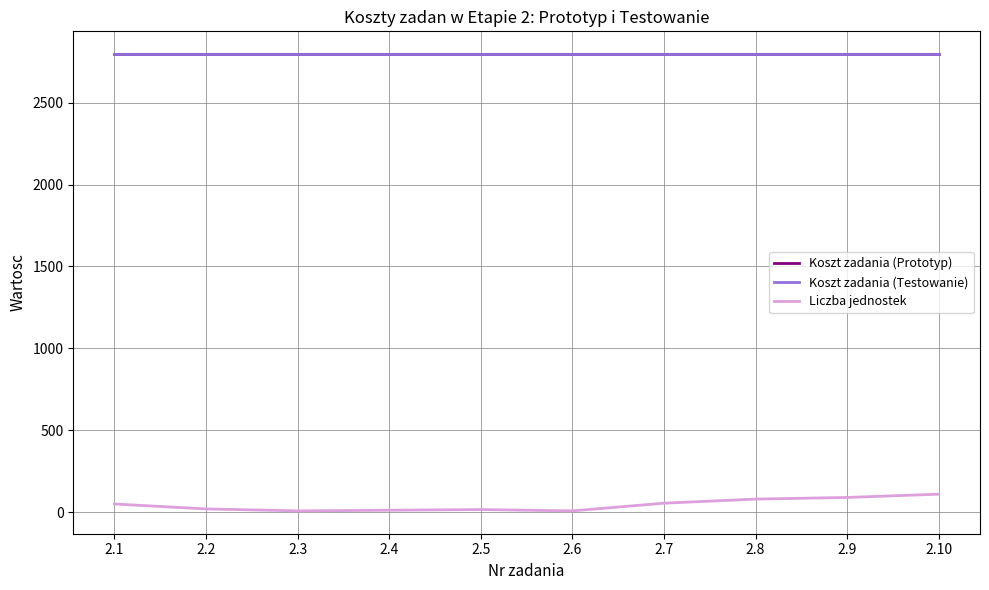

Which series has the largest total across all categories?

Koszt zadania (Prototyp)